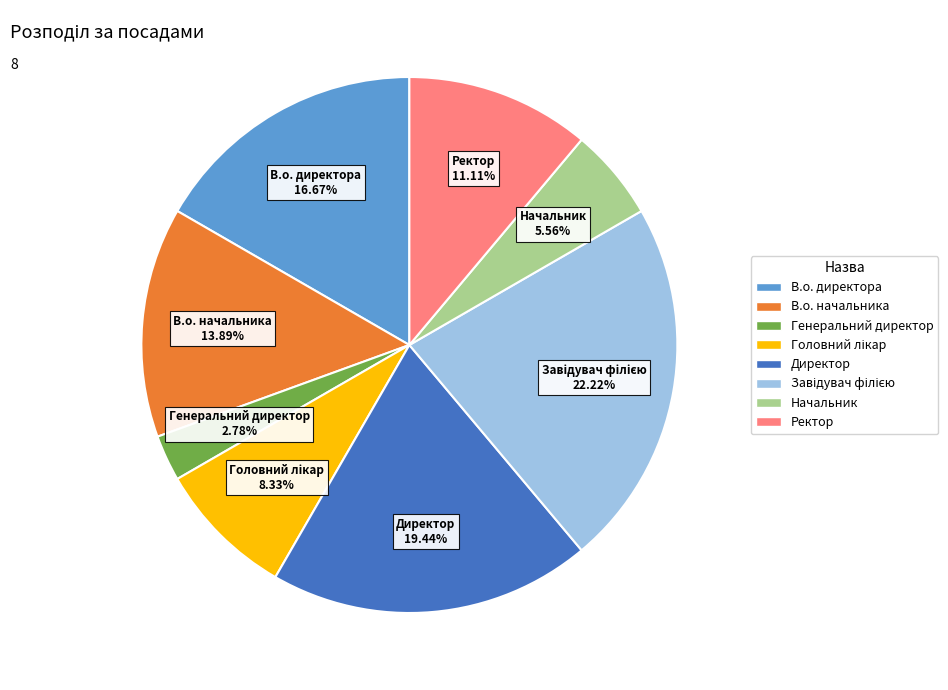

How many segments does this pie chart have?

8